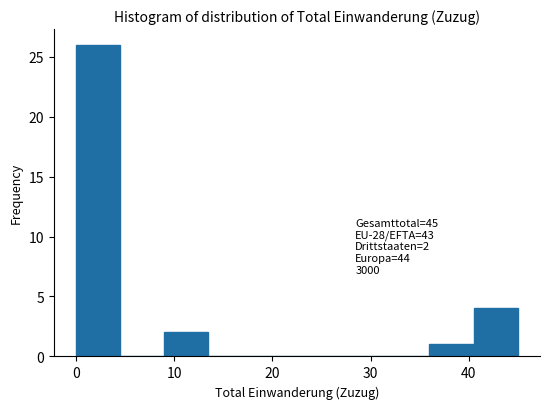

Which range on the x-axis has the tallest bar?

0.0 to 4.5